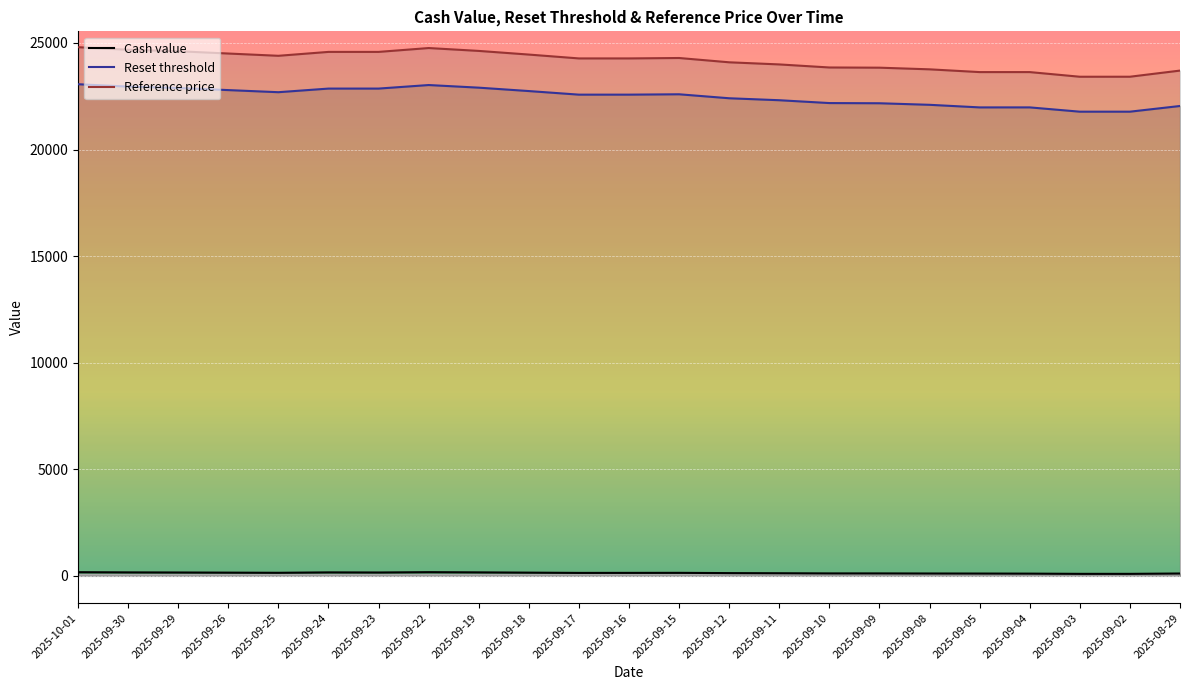

The Reset threshold series shows 28688.9 at 2025-09-02. True or false?

False